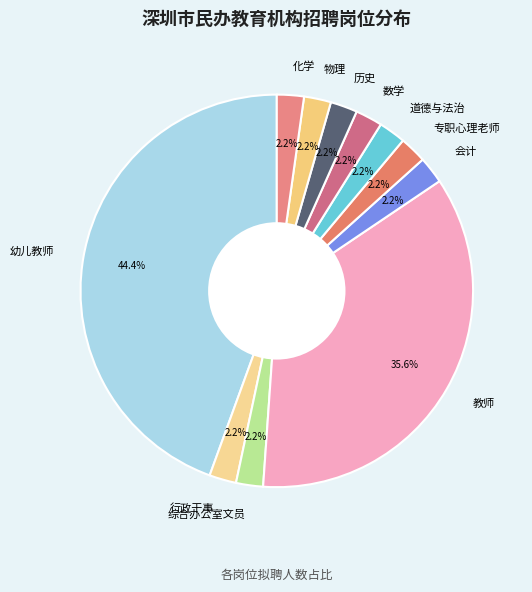

To the nearest percent, what is the combined percentage of 行政干事 and 专职心理老师?

4%